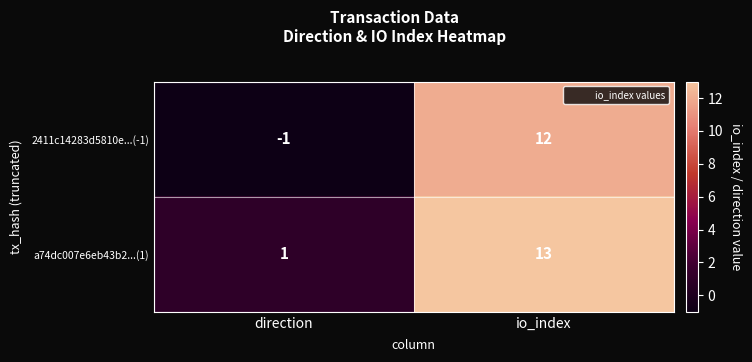

What is the maximum value shown in the chart?

13